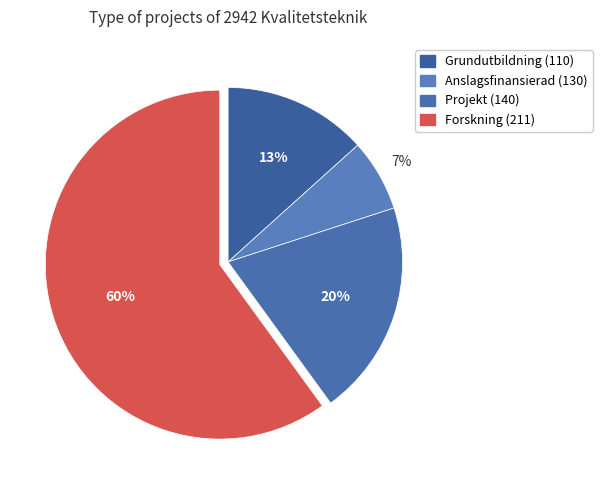

Count the number of slices in the pie.

4